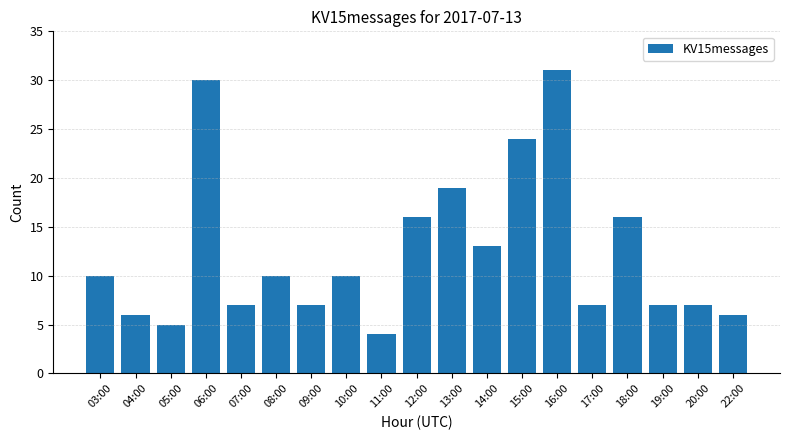

At which category does the chart reach its minimum across all series?

11:00